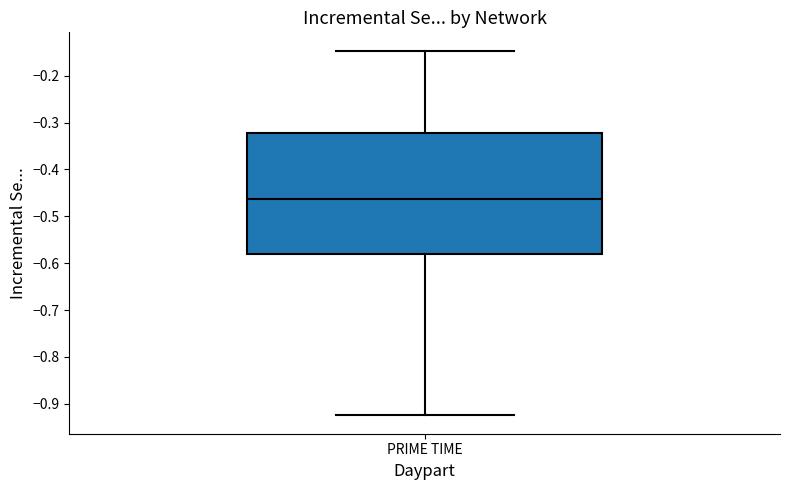

Transcribe this box plot: give where the median line is, the range the box spans, and where the two whiskers end, as read against the y-axis. The values are not printed on the chart, so give them approximately, as read against the axis.

median -0.46, box -0.58 to -0.32, whiskers -0.92 to -0.15